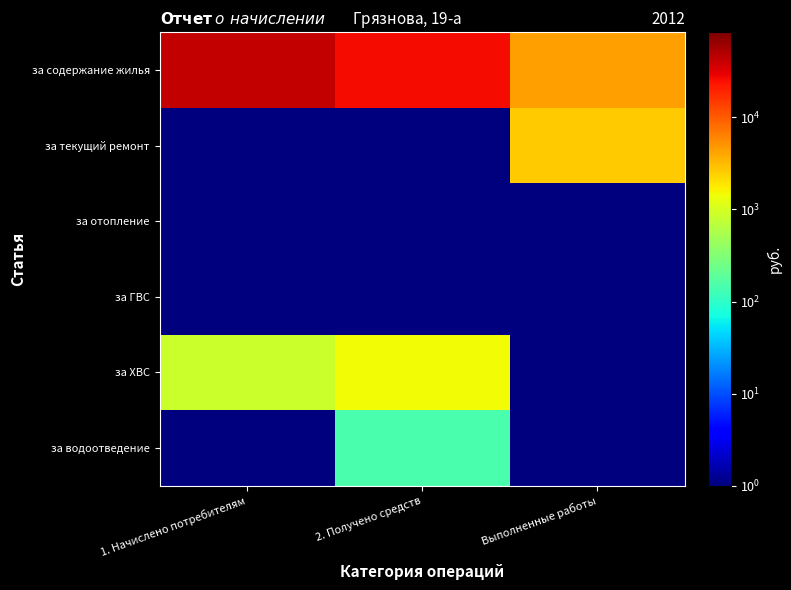

Reading right to left, transcribe all the data shown in this chart.

за содержание жилья: Выполненные работы=4369.6	2. Получено средств=25260.8	1. Начислено потребителям=41634.7
за текущий ремонт: Выполненные работы=2550.9	2. Получено средств=0.5	1. Начислено потребителям=0.5
за отопление: Выполненные работы=0.5	2. Получено средств=0.5	1. Начислено потребителям=0.5
за ГВС: Выполненные работы=0.5	2. Получено средств=0.5	1. Начислено потребителям=0.5
за ХВС: Выполненные работы=0.5	2. Получено средств=1448.3	1. Начислено потребителям=847.4
за водоотведение: Выполненные работы=0.5	2. Получено средств=145.0	1. Начислено потребителям=0.5